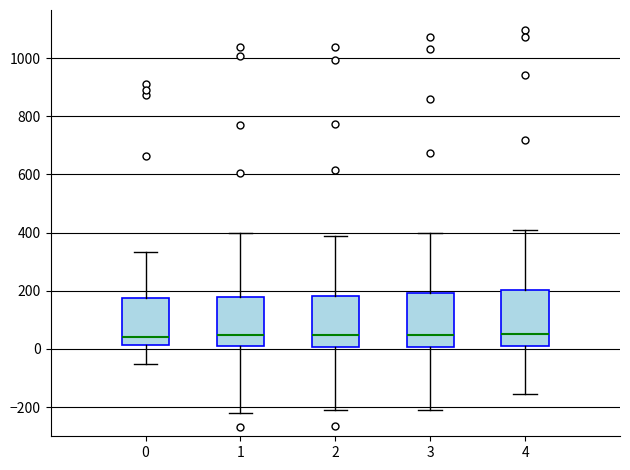

Where does the upper whisker of the box at x = 2 end on the y-axis? The values are not printed on the chart, so give them approximately, as read against the axis.

380